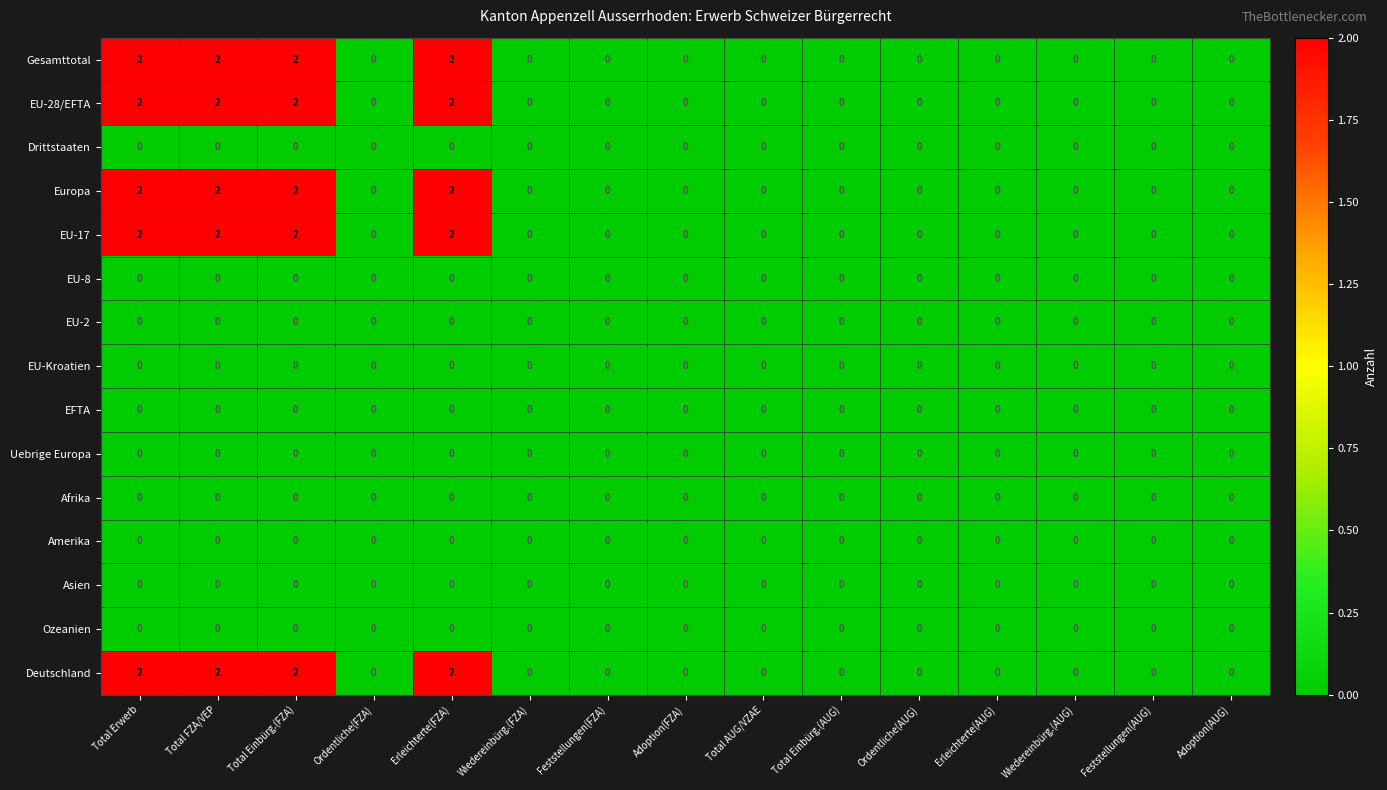

The value of Europa at Feststellungen(FZA) is -1. True or false?

False